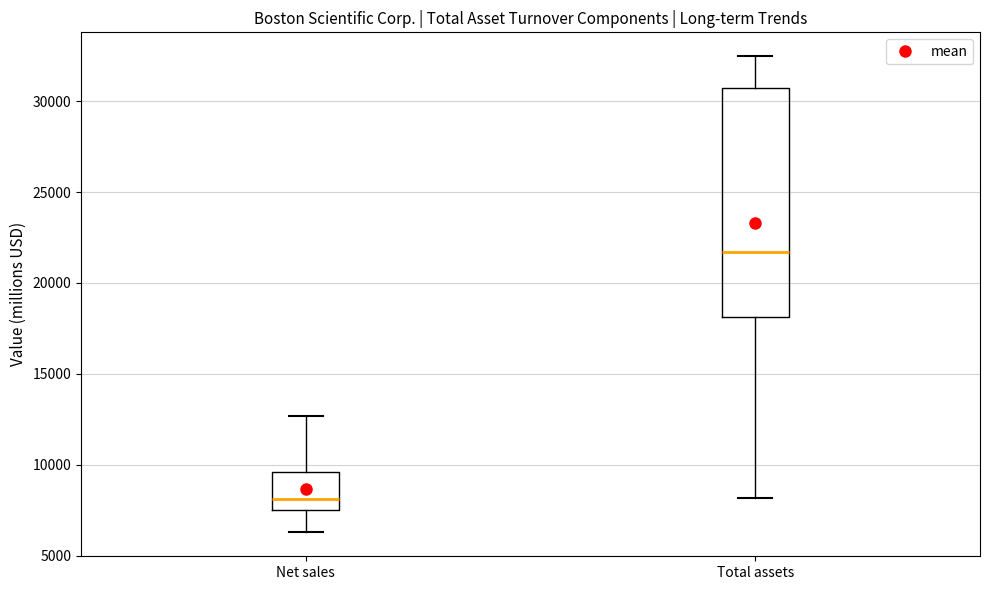

Reading left to right, read every box against the y-axis: the position of its median line, the range the box covers, and the ends of its whiskers. The values are not printed on the chart, so give them approximately, as read against the axis.

Net sales: median 8000, box 7500 to 9500, whiskers 6500 to 12500
Total assets: median 21500, box 18000 to 30500, whiskers 8000 to 32500